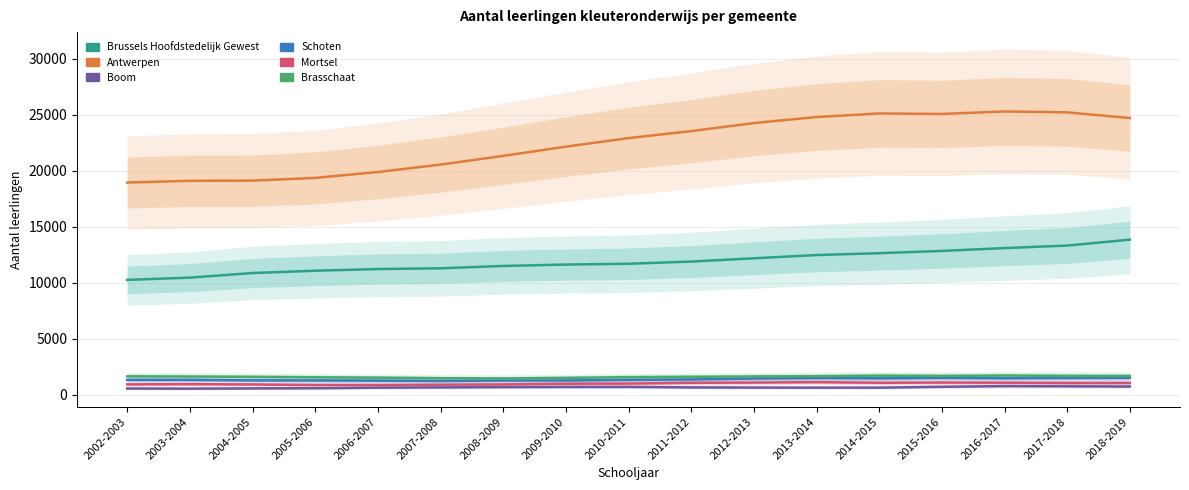

Rank the series by their maximum value, from highest to lowest.

Antwerpen, Brussels Hoofdstedelijk Gewest, Brasschaat, Schoten, Mortsel, Boom